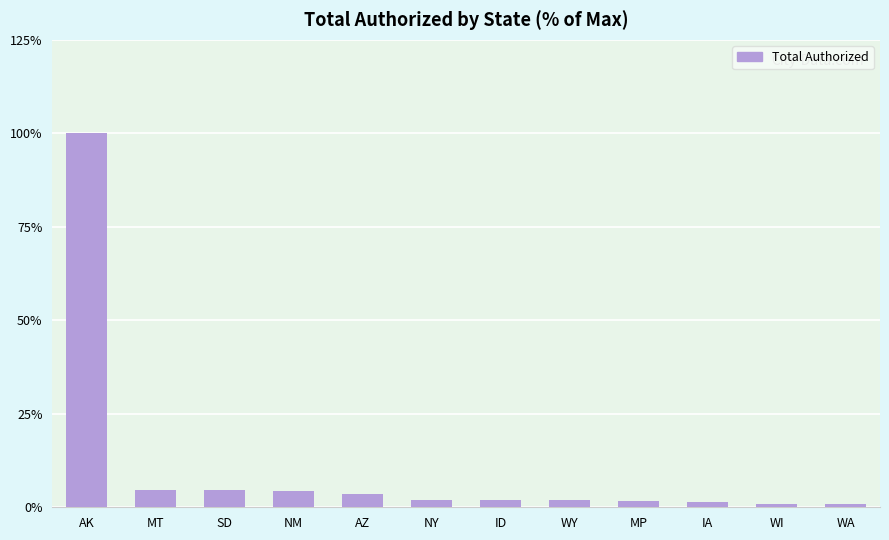

What is the minimum value shown in the chart?

1.0